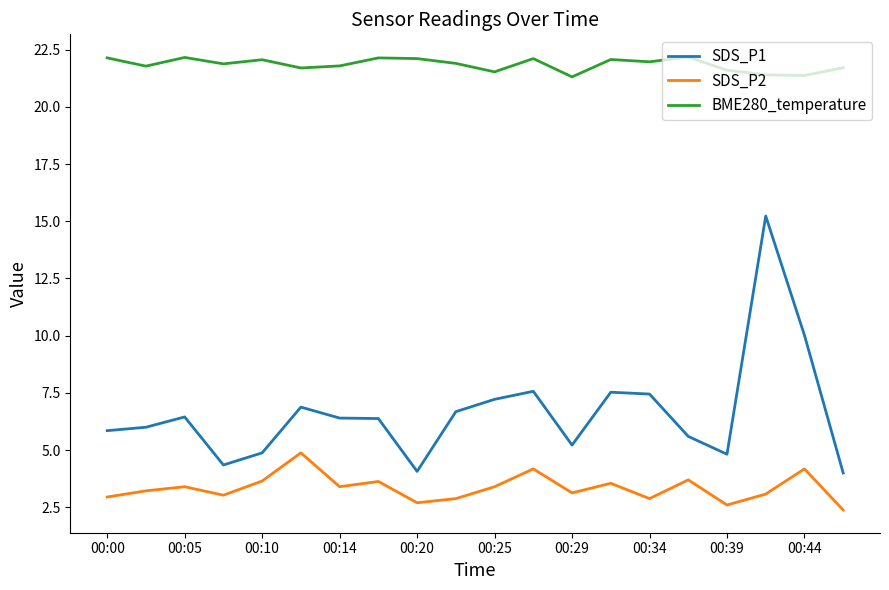

True or false: SDS_P2 and SDS_P1 cross at least once.

False